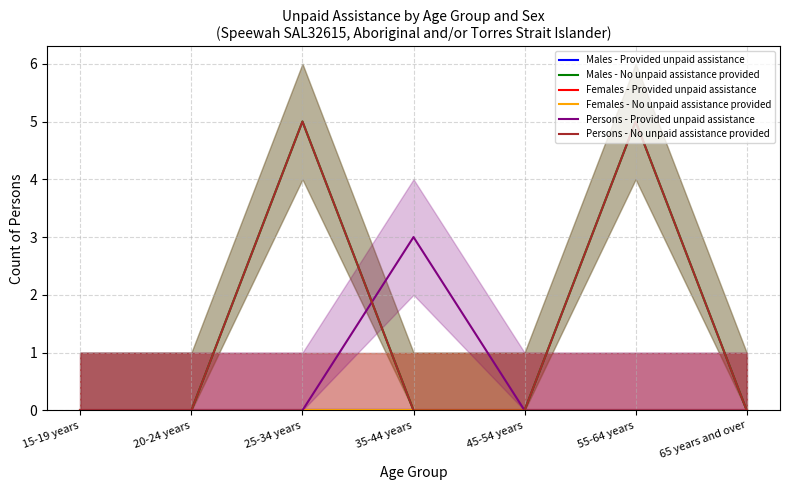

True or false: Females - No unpaid assistance provided has a value of 0 at 20-24 years.

True